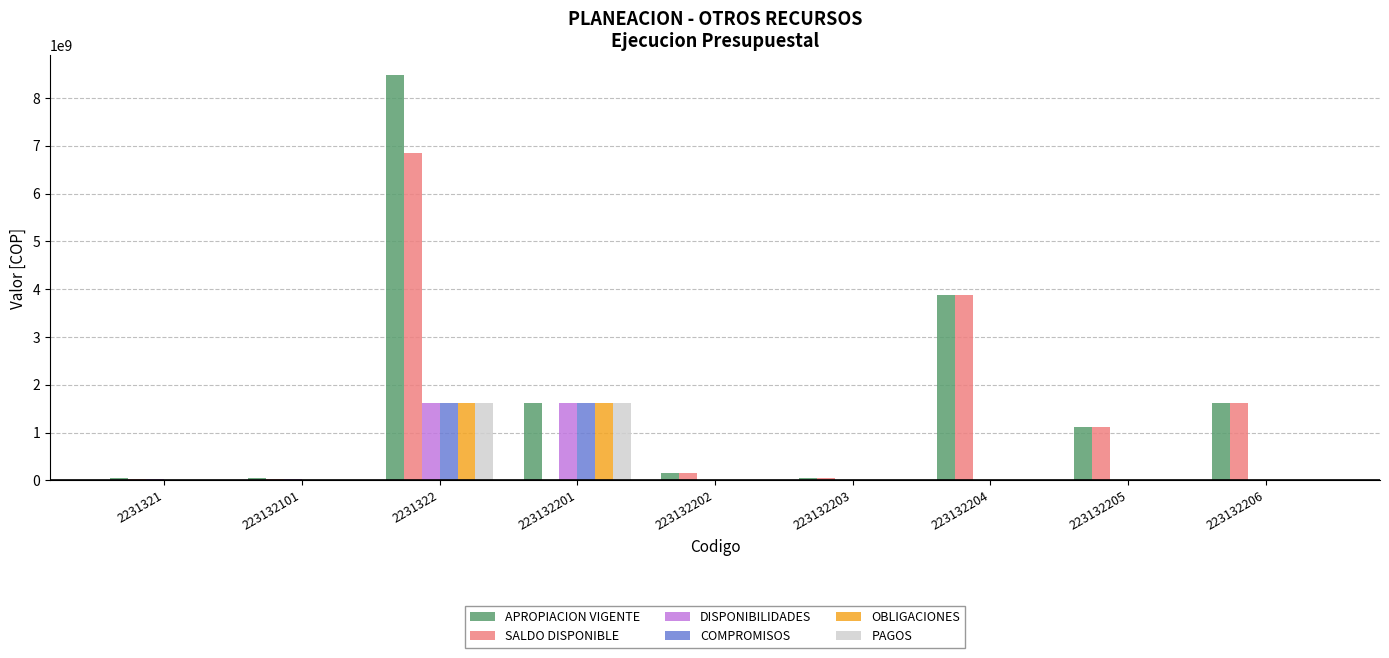

At which label is APROPIACION VIGENTE closest to 4260548317?

223132204